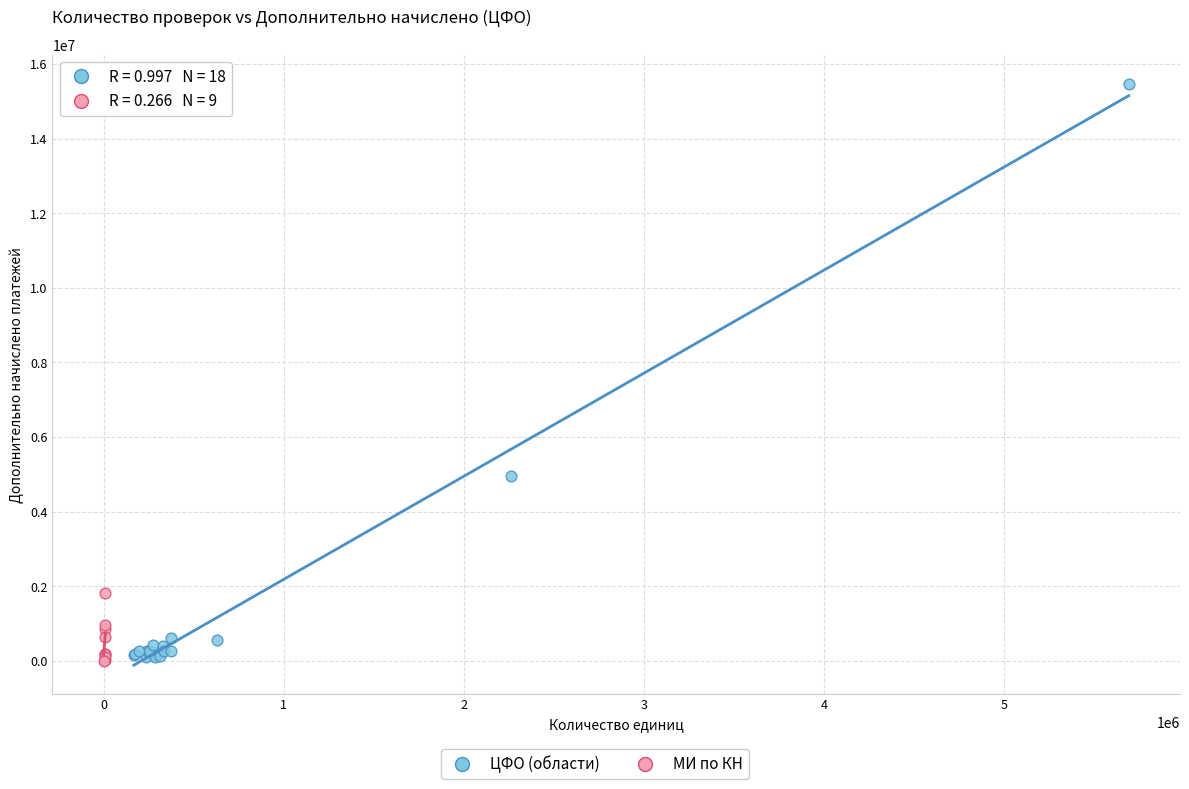

Which series reaches the maximum Y coordinate?

ЦФО (области)